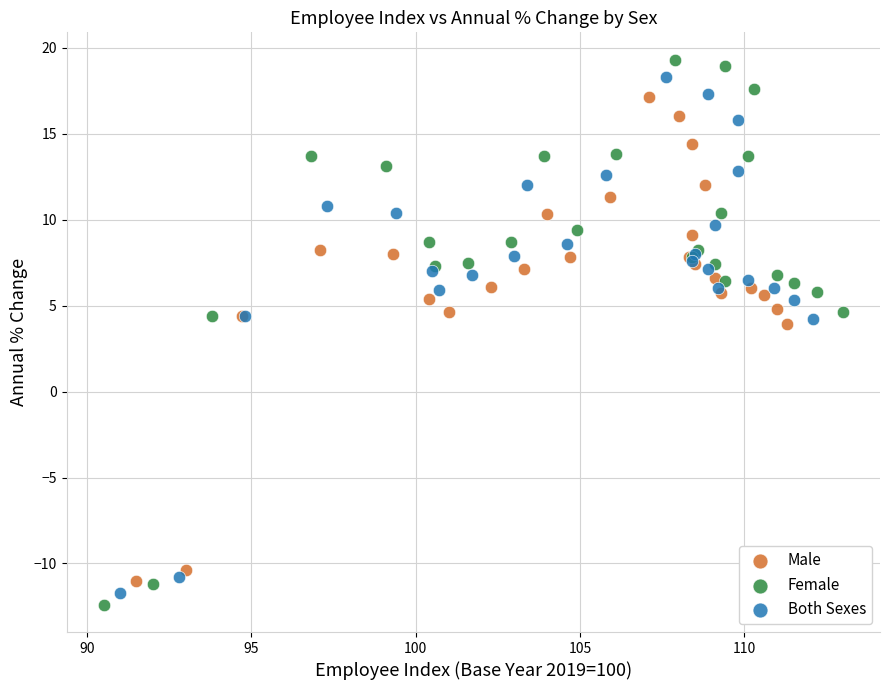

Which series has the widest spread of Y values?

Female